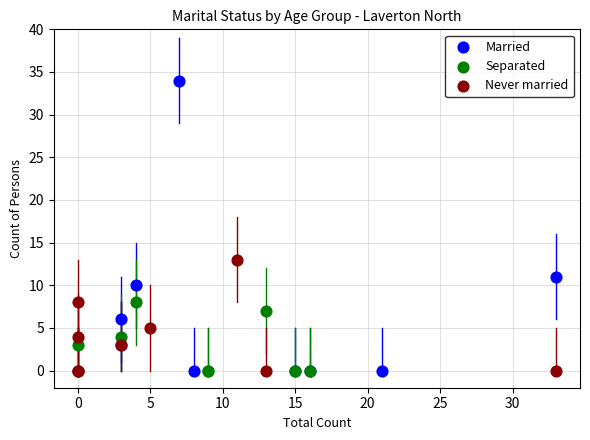

Which series has the widest spread of Y values?

Married